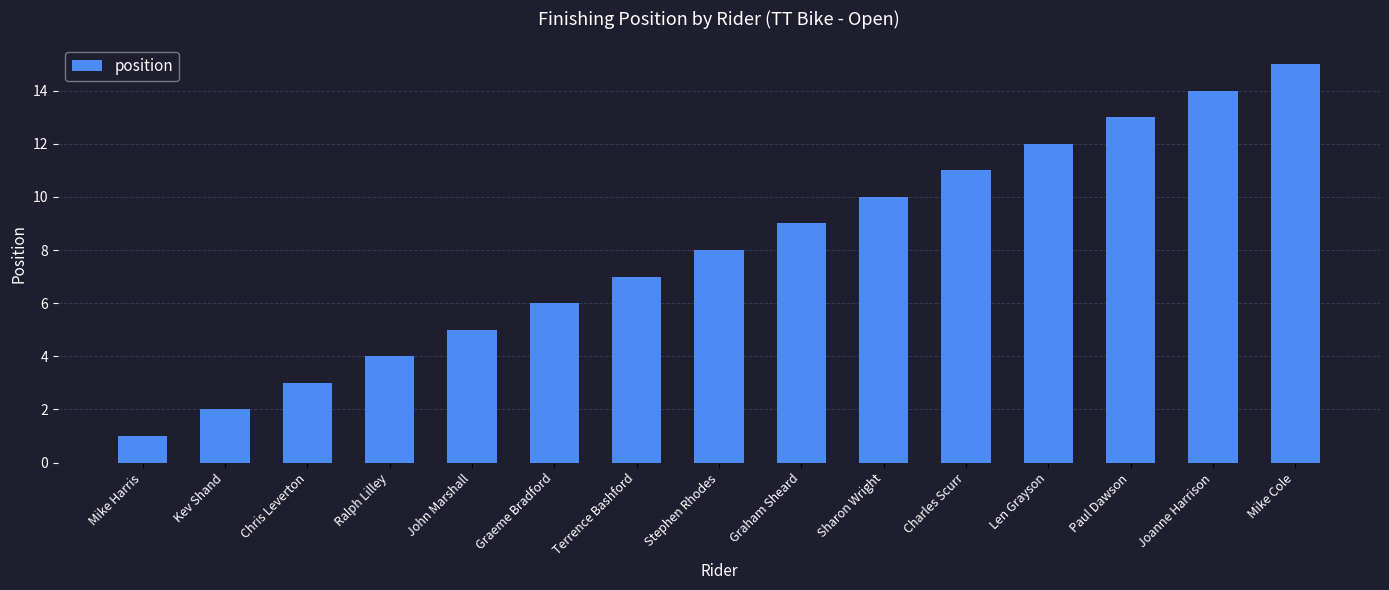

Is it true that the value at Joanne Harrison is 24?

False